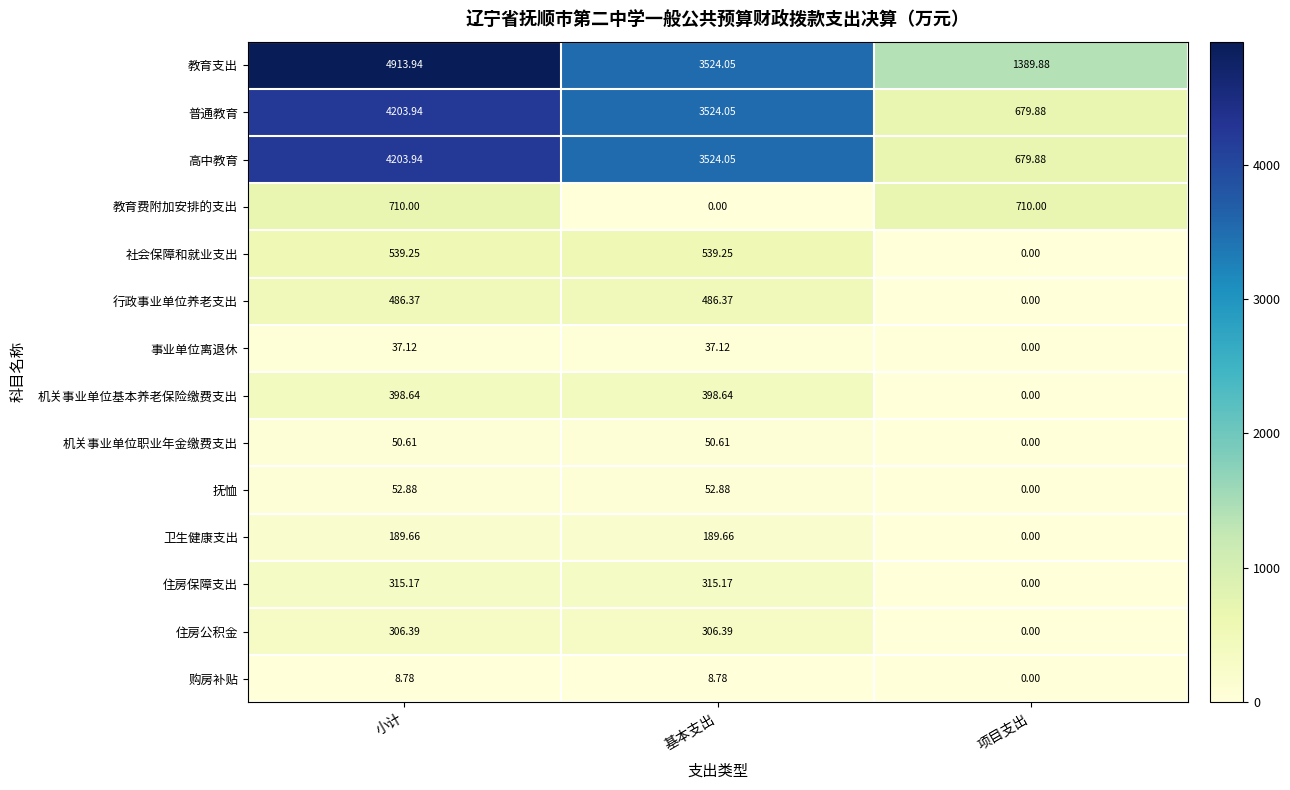

How many data points in 事业单位离退休 are above 37?

2